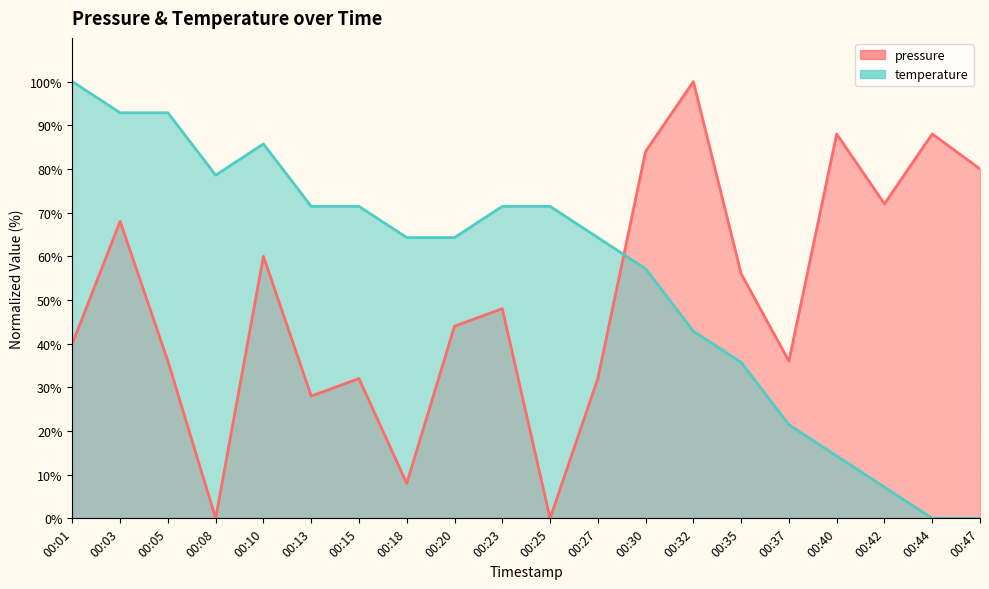

List the series in order of their overall mean, lowest first.

pressure, temperature